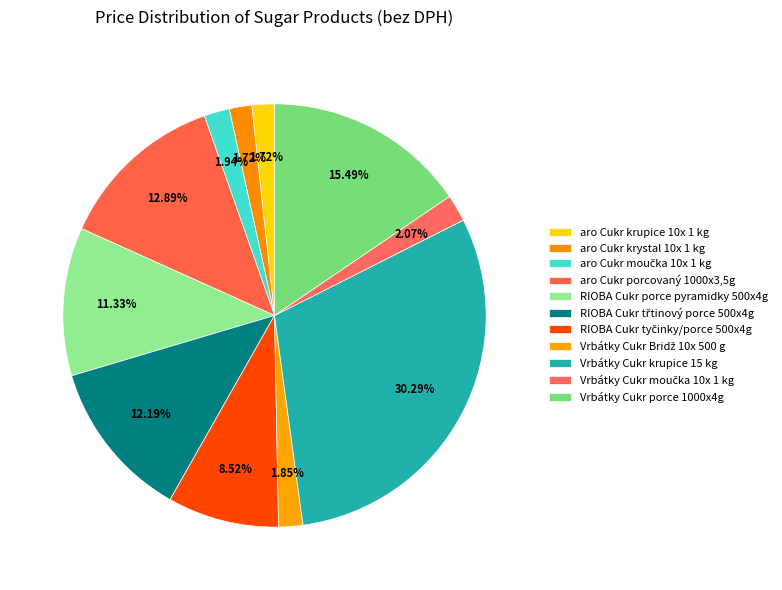

Does Vrbátky Cukr moučka 10x 1 kg represent more than half of the total?

No